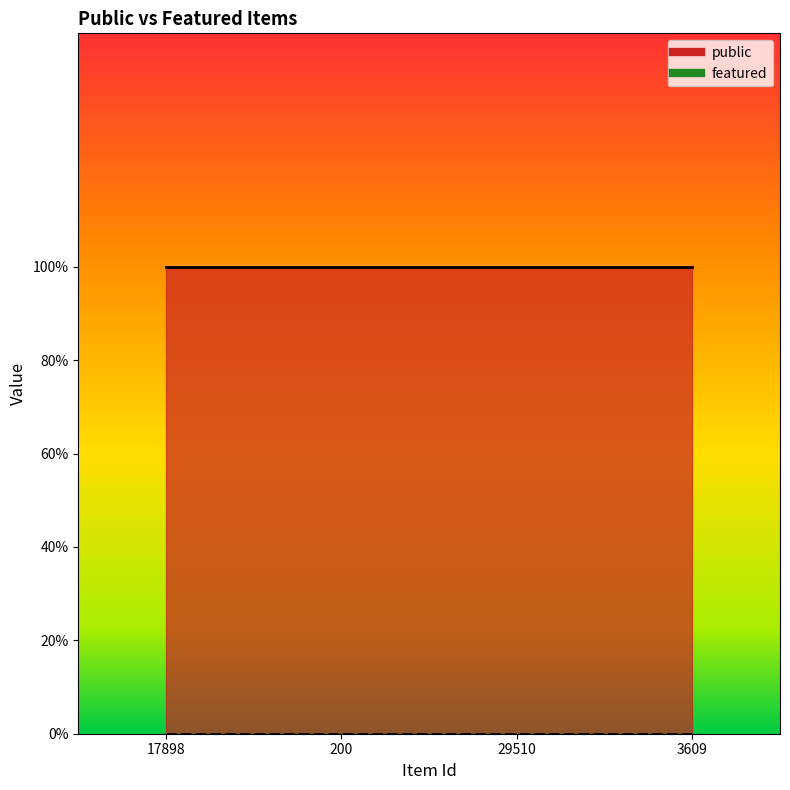

Rank the series by their average value, from highest to lowest.

public, featured